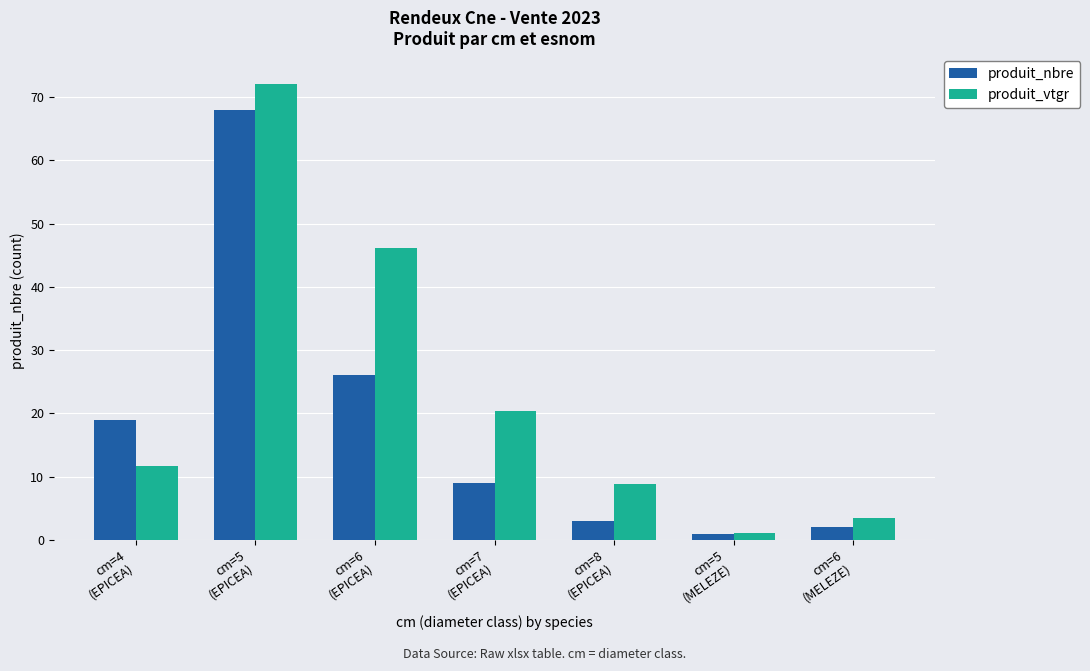

How many bars are there in total?

14